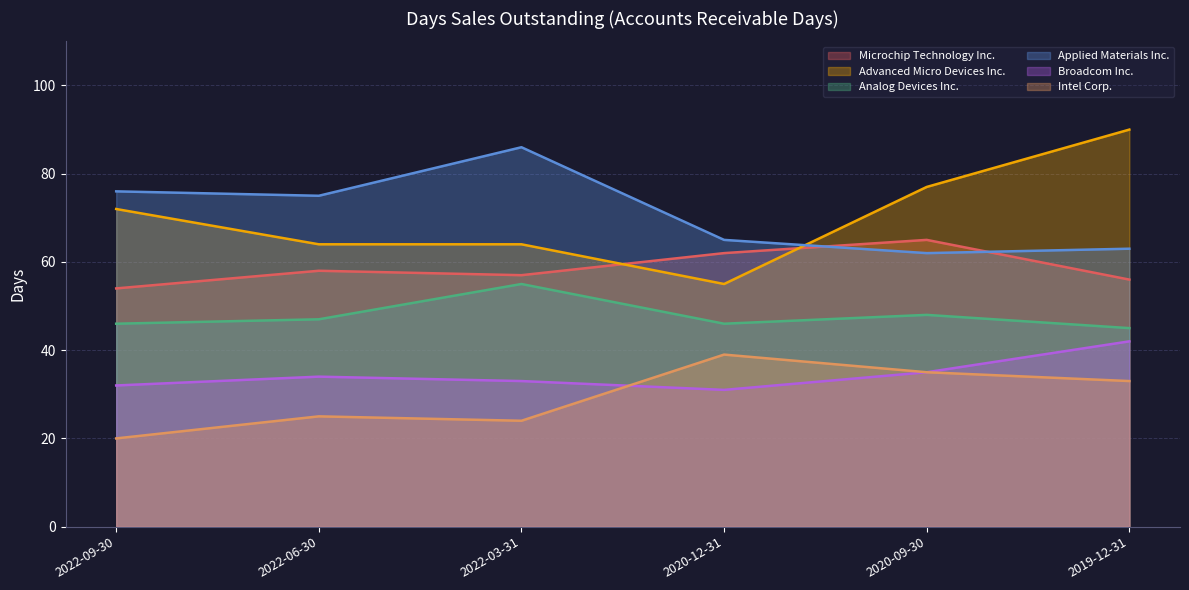

What is the label of the 1st point from the right?

2019-12-31